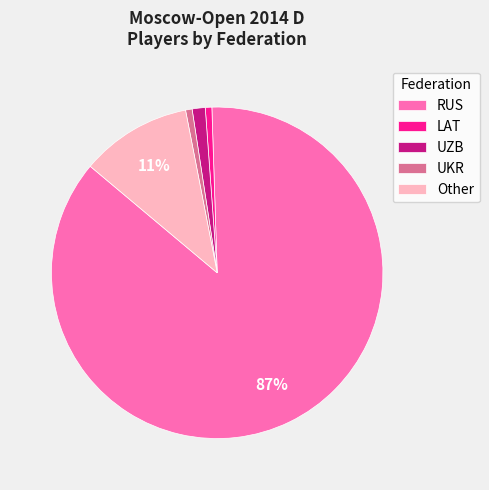

Is it true that RUS is 99% of the pie?

False